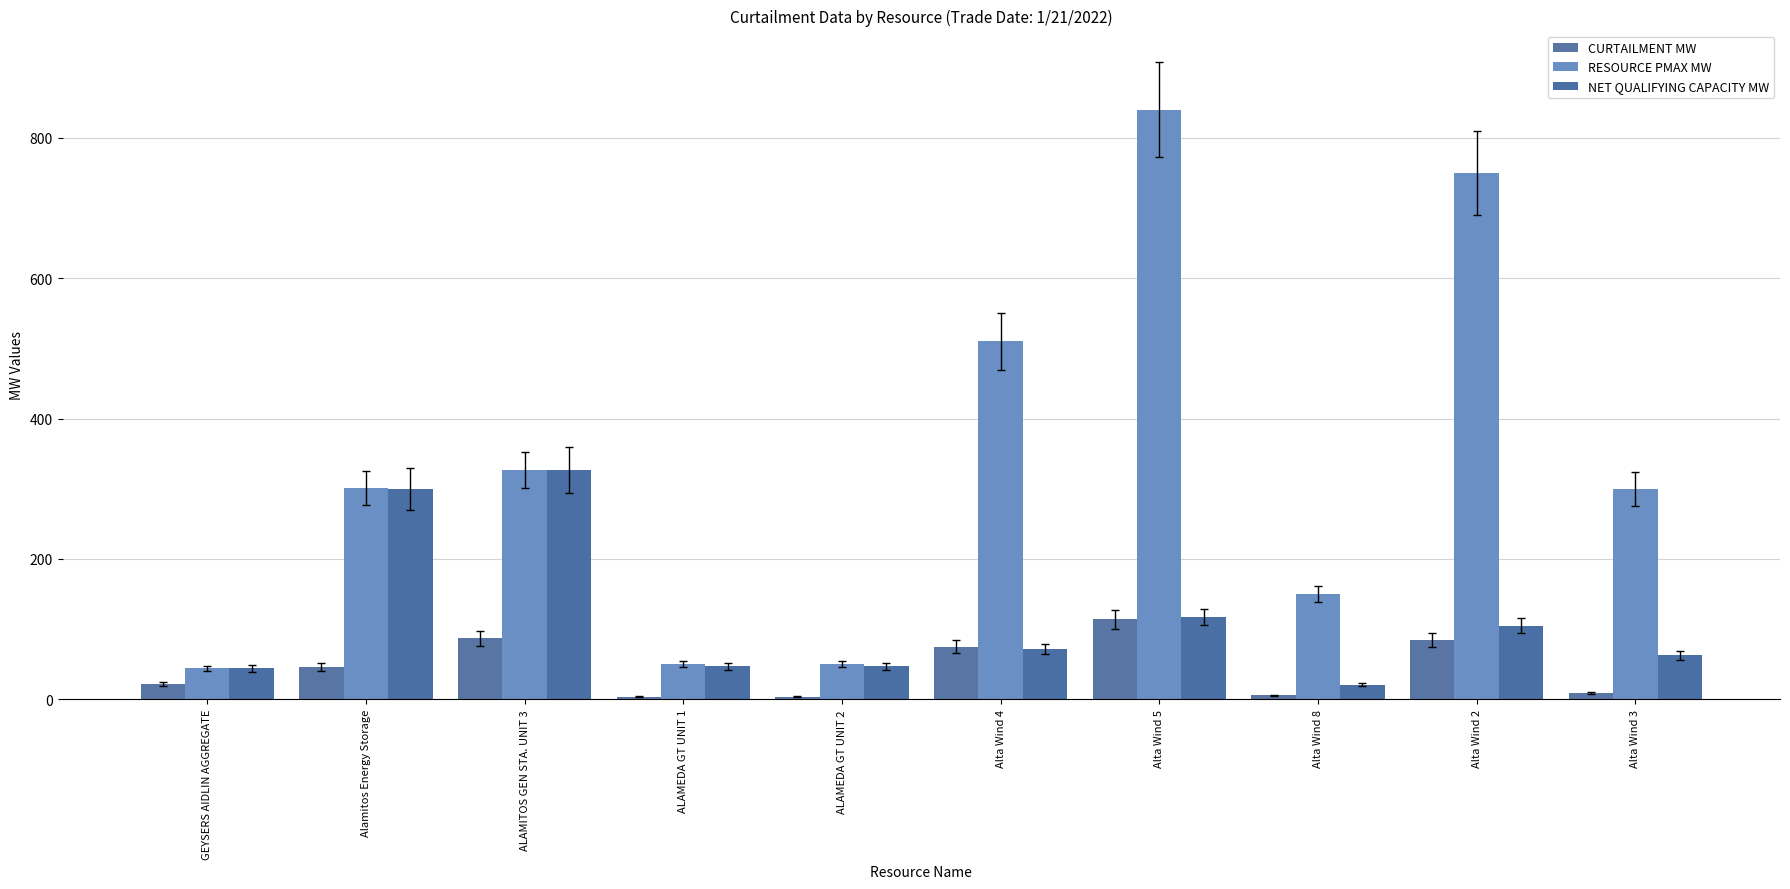

Count the number of categories in the chart.

10